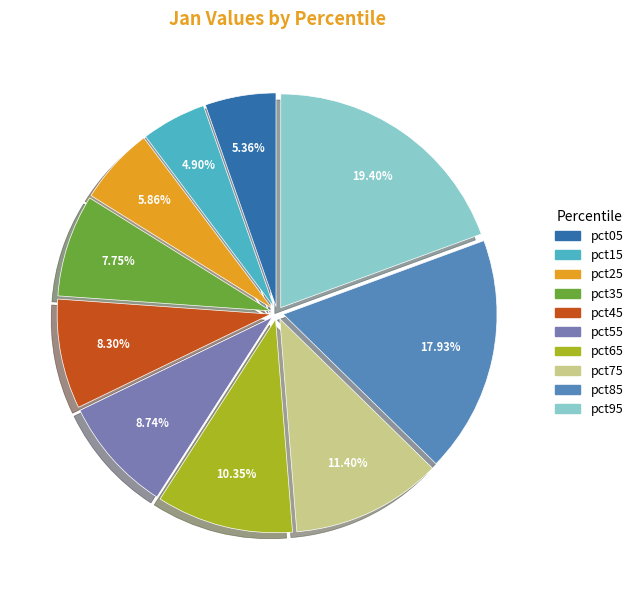

Is the sum of pct45 and pct85 greater than half?

No